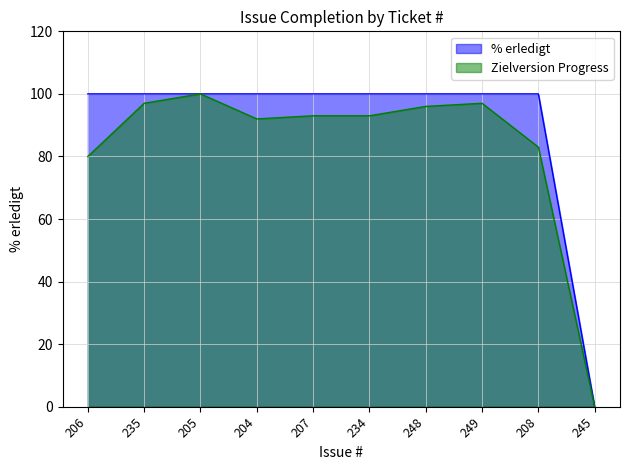

What is the value of the 2nd point from the left?

100